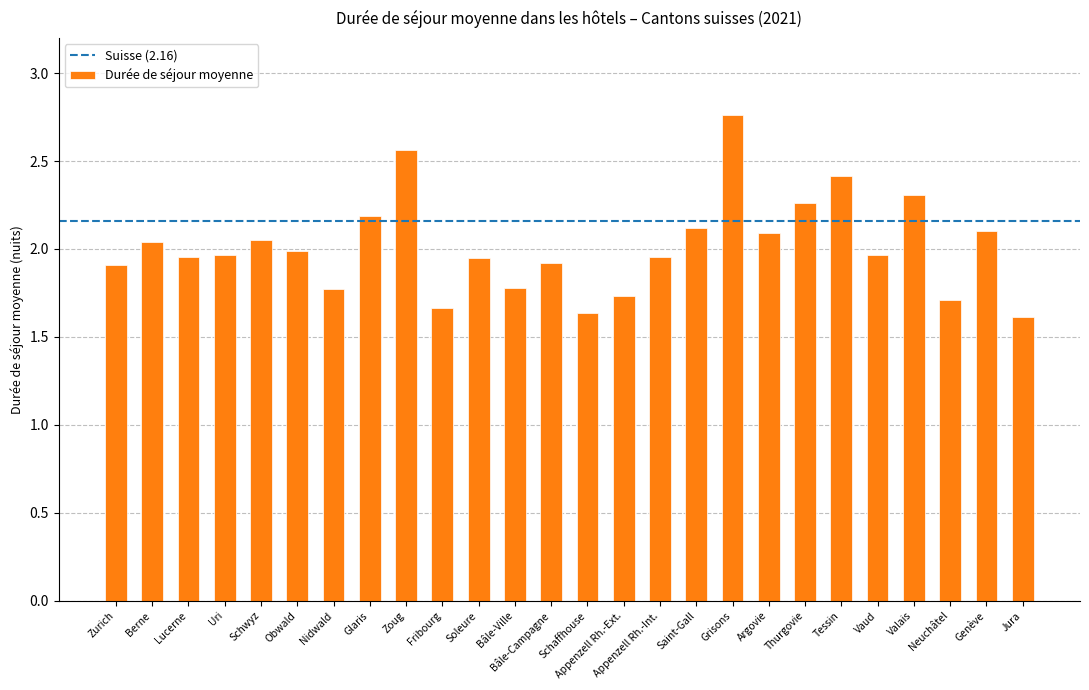

What is the approximate value at Genève?

2.1